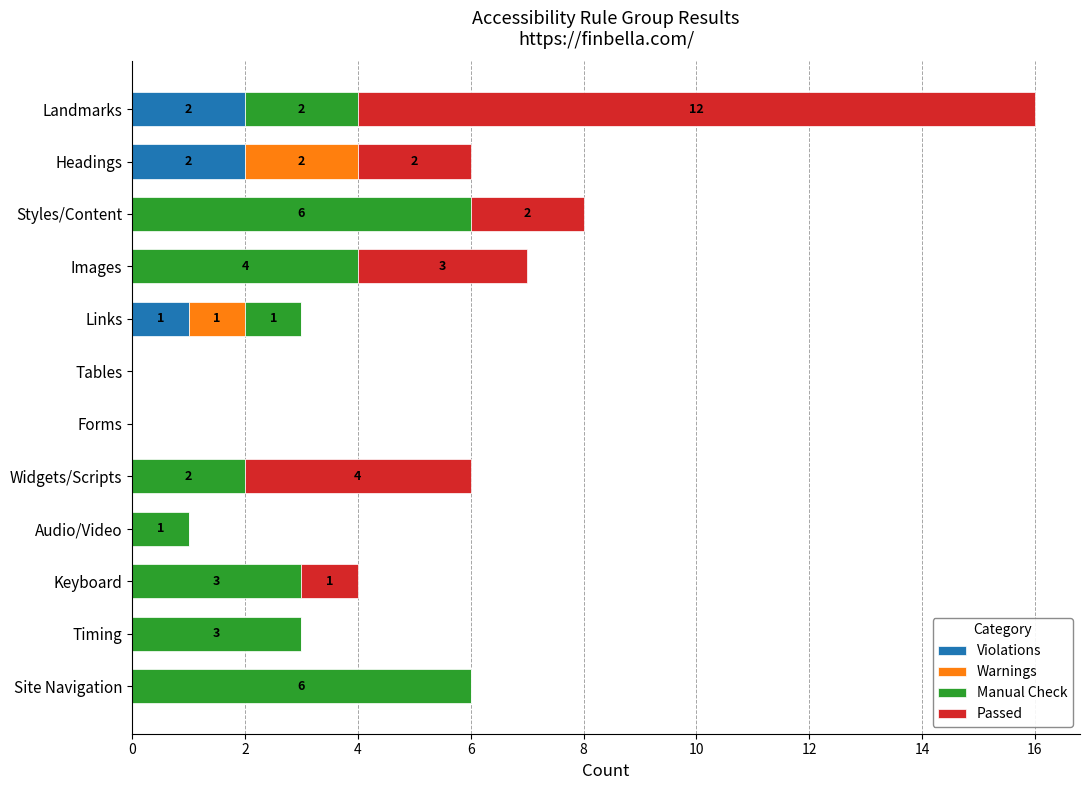

At which category is the sum across all series the highest?

Landmarks